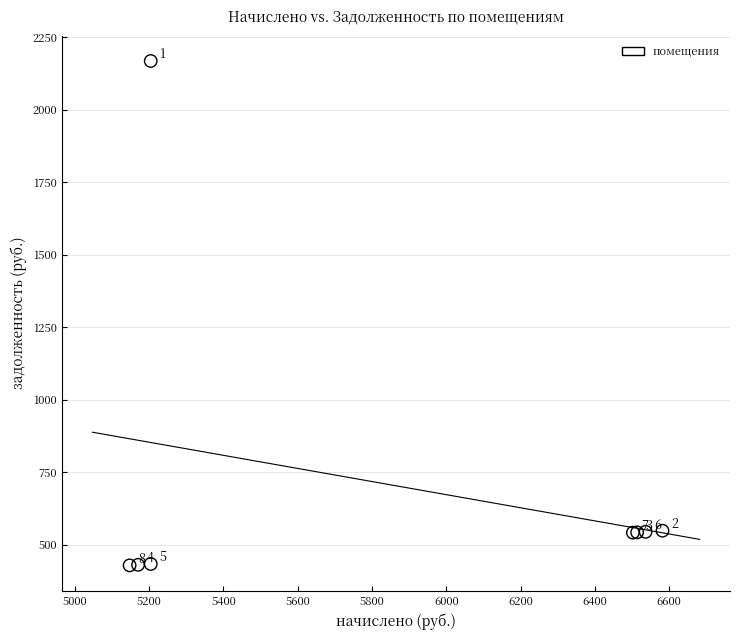

What Y value in the scatter plot is closest to 1298?

548.5